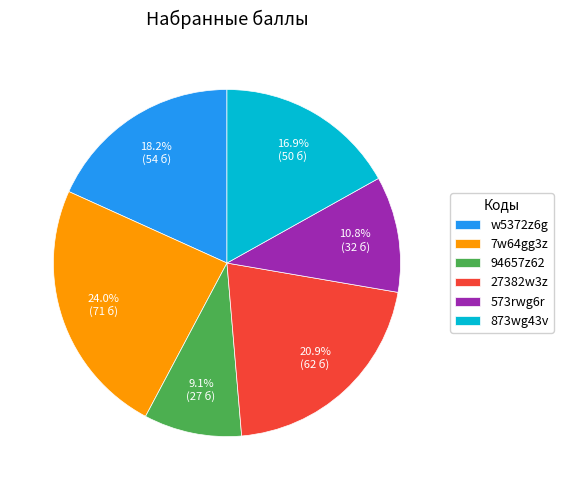

To the nearest percent, what portion does 873wg43v represent?

17%